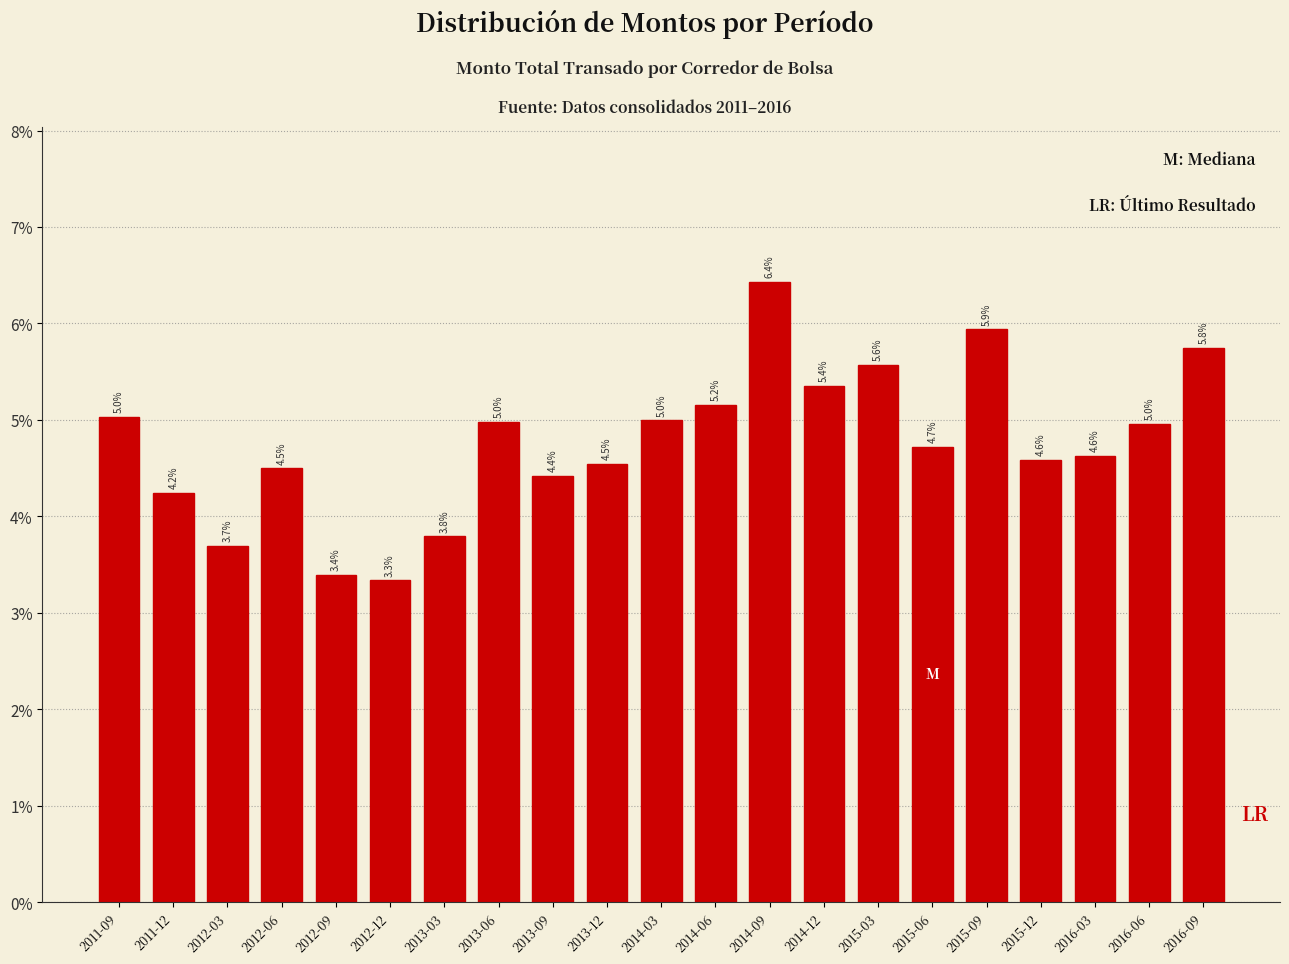

Reading left to right, extract all data points from this chart.

5.0	4.2	3.7	4.5	3.4	3.3	3.8	5.0	4.4	4.5	5.0	5.2	6.4	5.4	5.6	4.7	5.9	4.6	4.6	5.0	5.8